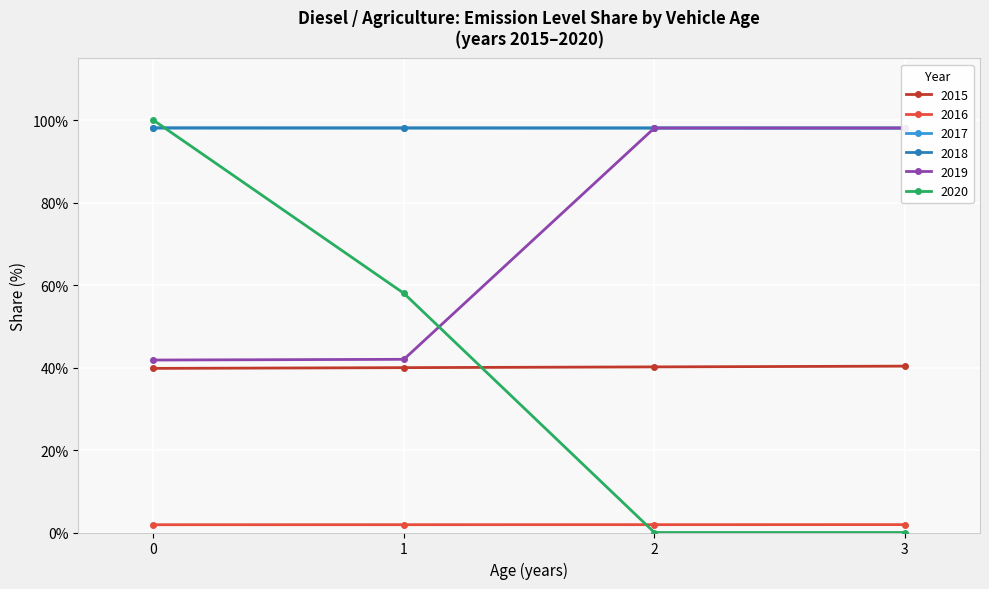

True or false: 2017 has a value of -46.8 at 10.

False